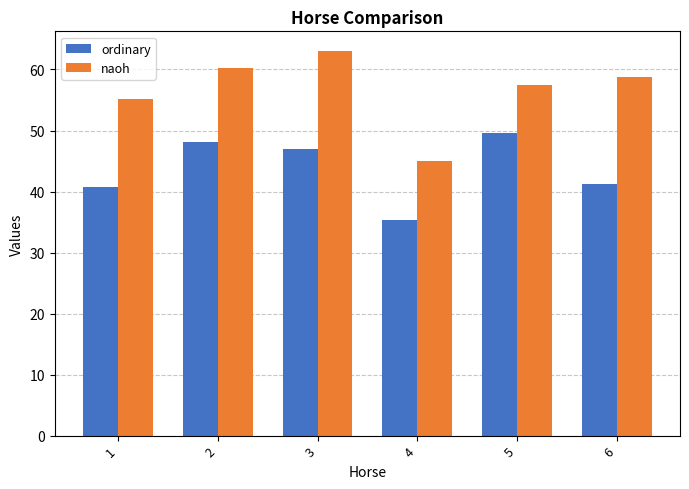

True or false: ordinary has a value of 26.2 at 6.

False